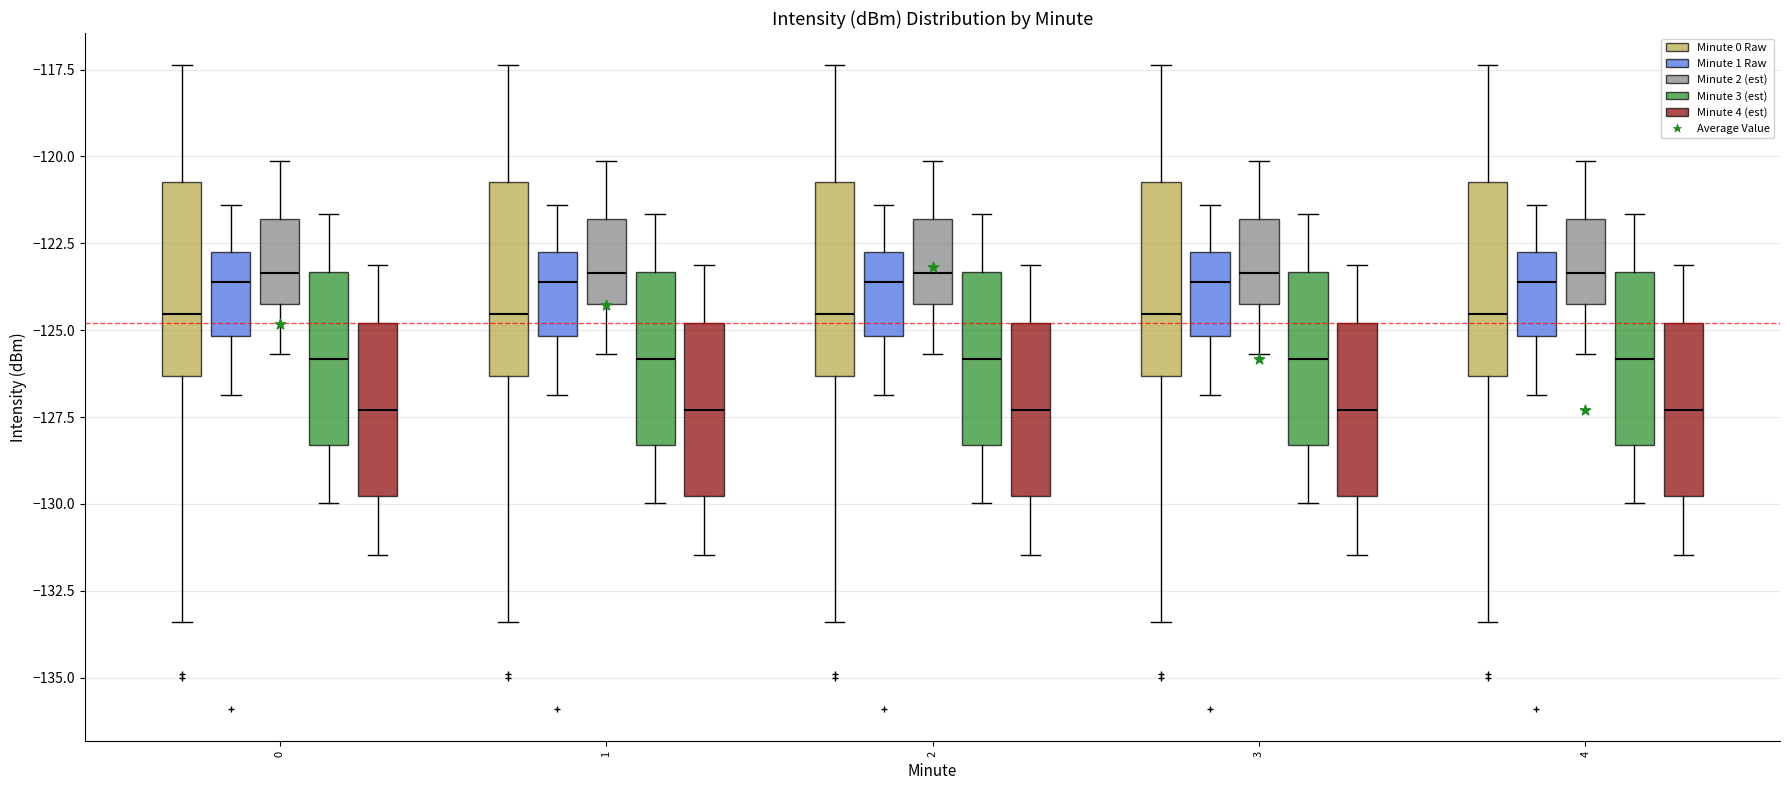

Reading left to right, read every box against the y-axis: the position of its median line, the range the box covers, and the ends of its whiskers. The values are not printed on the chart, so give them approximately, as read against the axis.

0 (Minute 0 Raw): median -124.5, box -126.5 to -120.5, whiskers -133.5 to -117.5
0 (Minute 1 Raw): median -123.5, box -125.0 to -122.5, whiskers -127.0 to -121.5
0 (Minute 2 (est)): median -123.5, box -124.0 to -122.0, whiskers -125.5 to -120.0
0 (Minute 3 (est)): median -126.0, box -128.5 to -123.5, whiskers -130.0 to -121.5
0 (Minute 4 (est)): median -127.5, box -130.0 to -125.0, whiskers -131.5 to -123.0
1 (Minute 0 Raw): median -124.5, box -126.5 to -120.5, whiskers -133.5 to -117.5
1 (Minute 1 Raw): median -123.5, box -125.0 to -122.5, whiskers -127.0 to -121.5
1 (Minute 2 (est)): median -123.5, box -124.0 to -122.0, whiskers -125.5 to -120.0
1 (Minute 3 (est)): median -126.0, box -128.5 to -123.5, whiskers -130.0 to -121.5
1 (Minute 4 (est)): median -127.5, box -130.0 to -125.0, whiskers -131.5 to -123.0
2 (Minute 0 Raw): median -124.5, box -126.5 to -120.5, whiskers -133.5 to -117.5
2 (Minute 1 Raw): median -123.5, box -125.0 to -122.5, whiskers -127.0 to -121.5
2 (Minute 2 (est)): median -123.5, box -124.0 to -122.0, whiskers -125.5 to -120.0
2 (Minute 3 (est)): median -126.0, box -128.5 to -123.5, whiskers -130.0 to -121.5
2 (Minute 4 (est)): median -127.5, box -130.0 to -125.0, whiskers -131.5 to -123.0
3 (Minute 0 Raw): median -124.5, box -126.5 to -120.5, whiskers -133.5 to -117.5
3 (Minute 1 Raw): median -123.5, box -125.0 to -122.5, whiskers -127.0 to -121.5
3 (Minute 2 (est)): median -123.5, box -124.0 to -122.0, whiskers -125.5 to -120.0
3 (Minute 3 (est)): median -126.0, box -128.5 to -123.5, whiskers -130.0 to -121.5
3 (Minute 4 (est)): median -127.5, box -130.0 to -125.0, whiskers -131.5 to -123.0
4 (Minute 0 Raw): median -124.5, box -126.5 to -120.5, whiskers -133.5 to -117.5
4 (Minute 1 Raw): median -123.5, box -125.0 to -122.5, whiskers -127.0 to -121.5
4 (Minute 2 (est)): median -123.5, box -124.0 to -122.0, whiskers -125.5 to -120.0
4 (Minute 3 (est)): median -126.0, box -128.5 to -123.5, whiskers -130.0 to -121.5
4 (Minute 4 (est)): median -127.5, box -130.0 to -125.0, whiskers -131.5 to -123.0